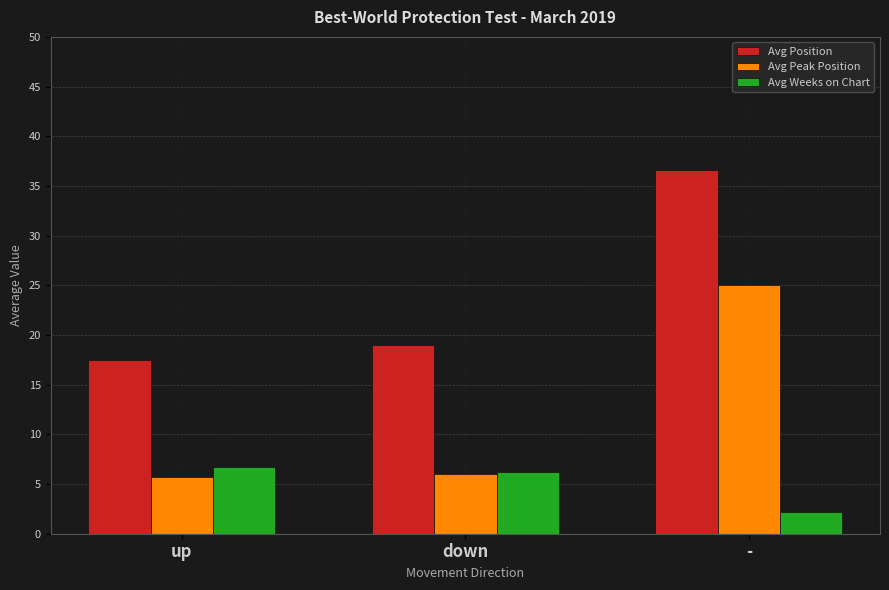

What is the difference between the Avg Peak Position values at down and up?

0.3